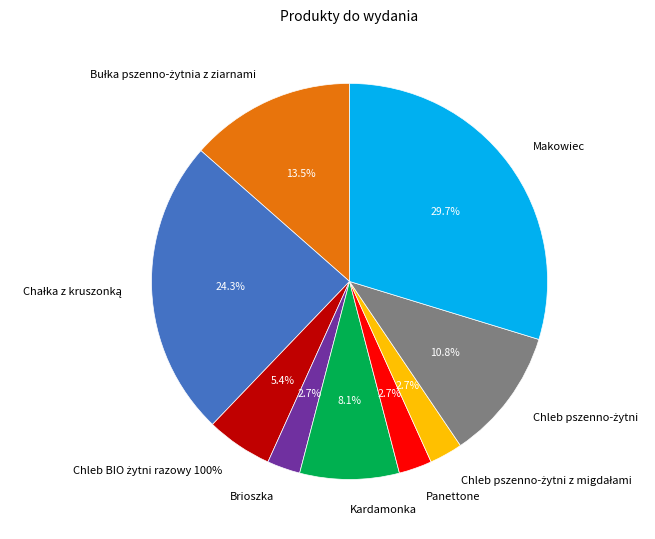

Is there a majority slice in this chart?

No